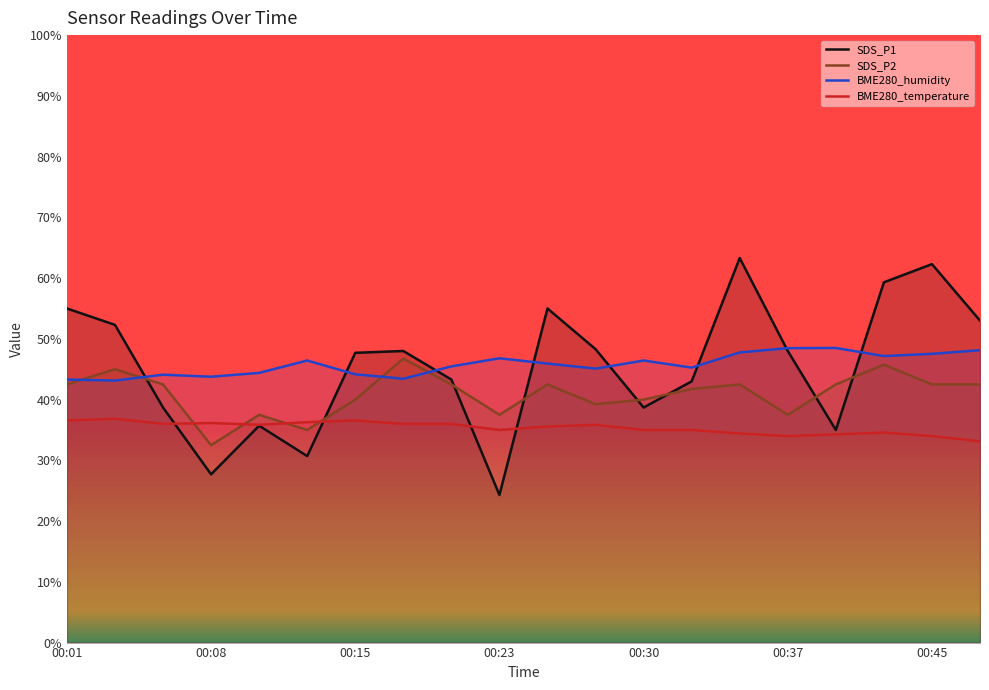

At 00:45, list the series in order from smallest to largest.

BME280_temperature, SDS_P2, BME280_humidity, SDS_P1